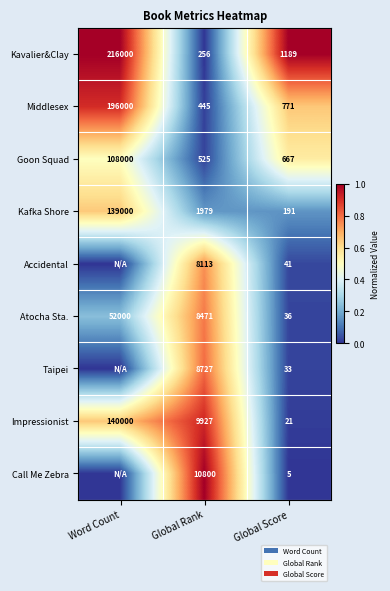

At how many categories does at least one series exceed 0?

3